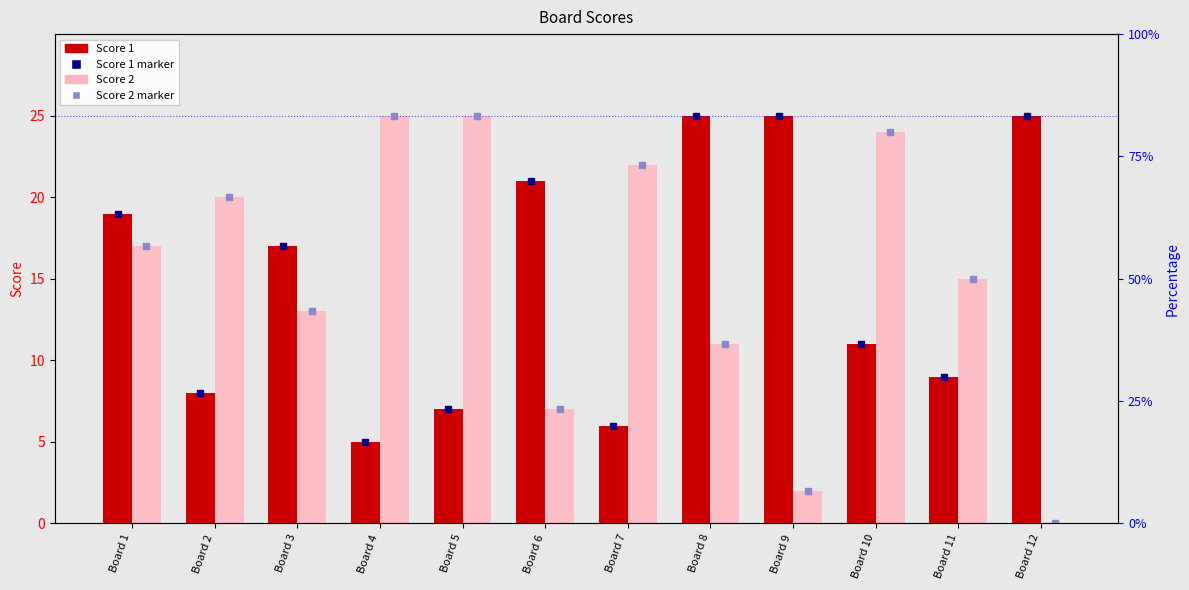

What is the greatest value displayed?

25